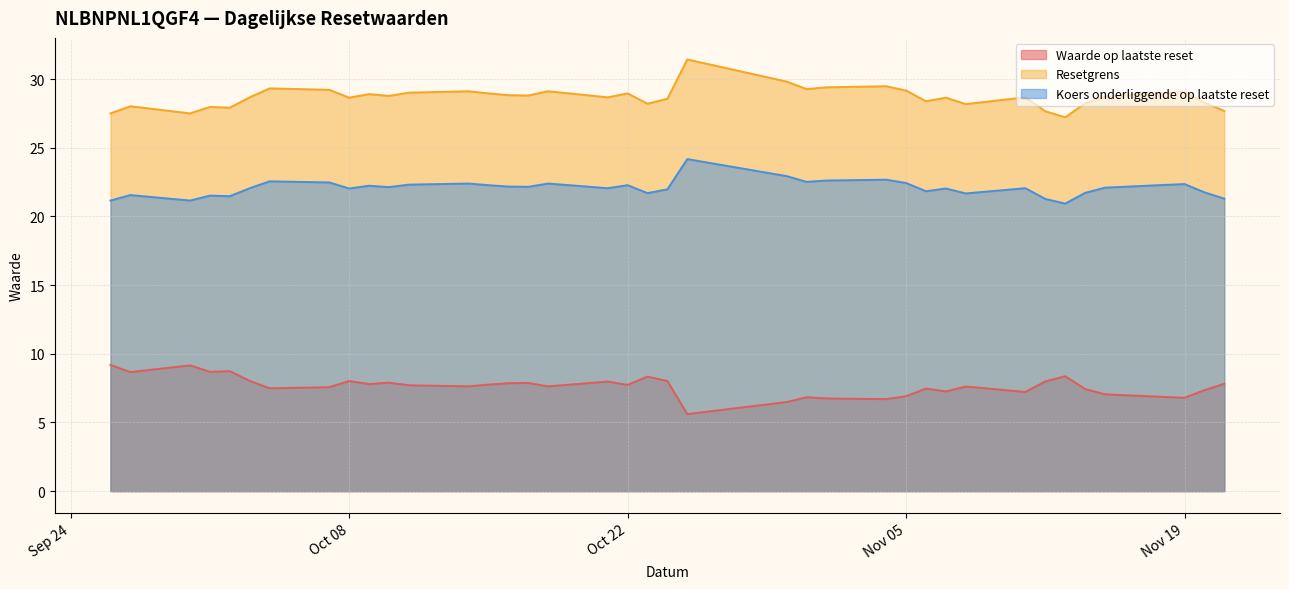

Which series has the largest total across all categories?

Resetgrens